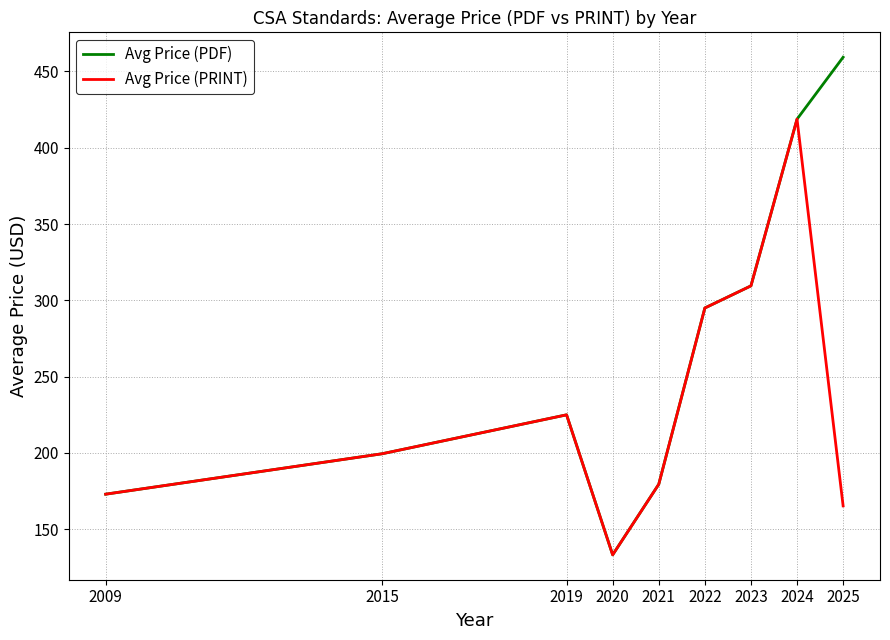

What is the sum of all Avg Price (PDF) values?

2392.8